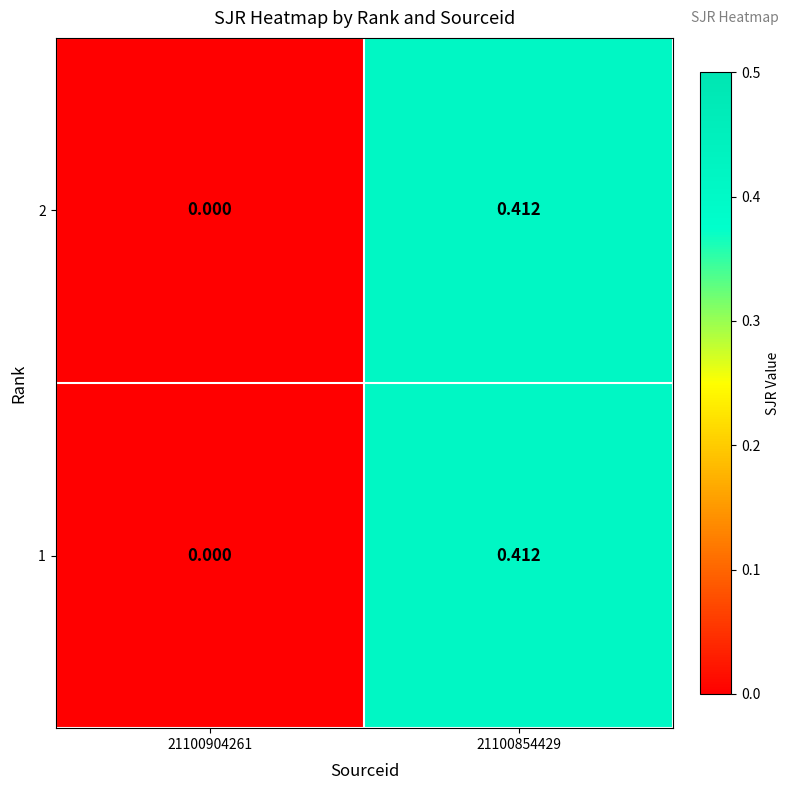

Is the value of 1 at 21100854429 greater than the value of 2 at 21100904261?

Yes